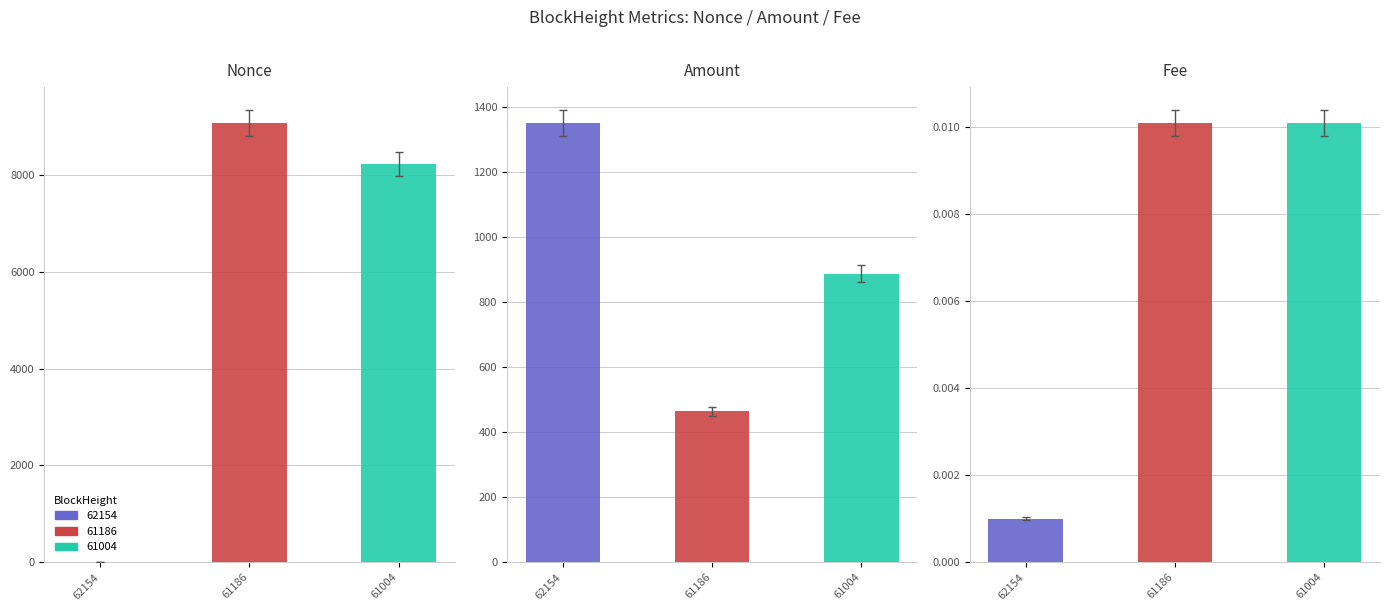

Rank the series at 61186 from lowest to highest value.

Fee, Amount, Nonce